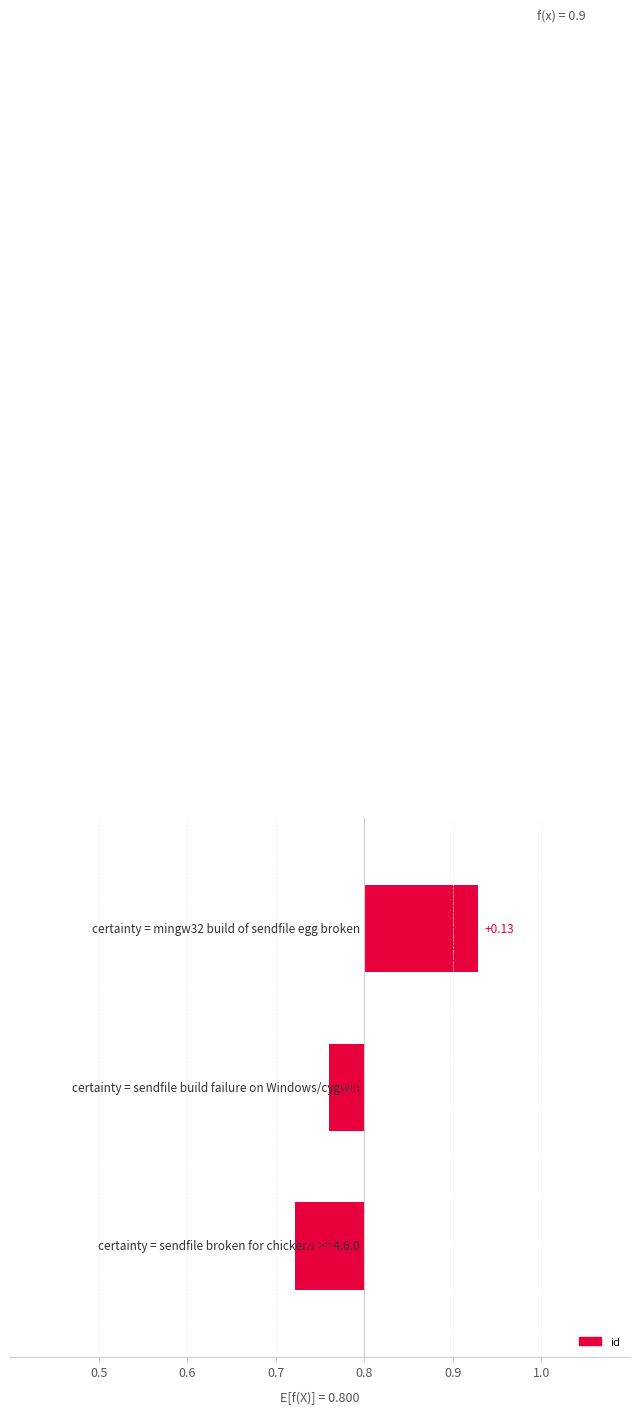

Is it true that the value at 0.7 is 0.0?

False